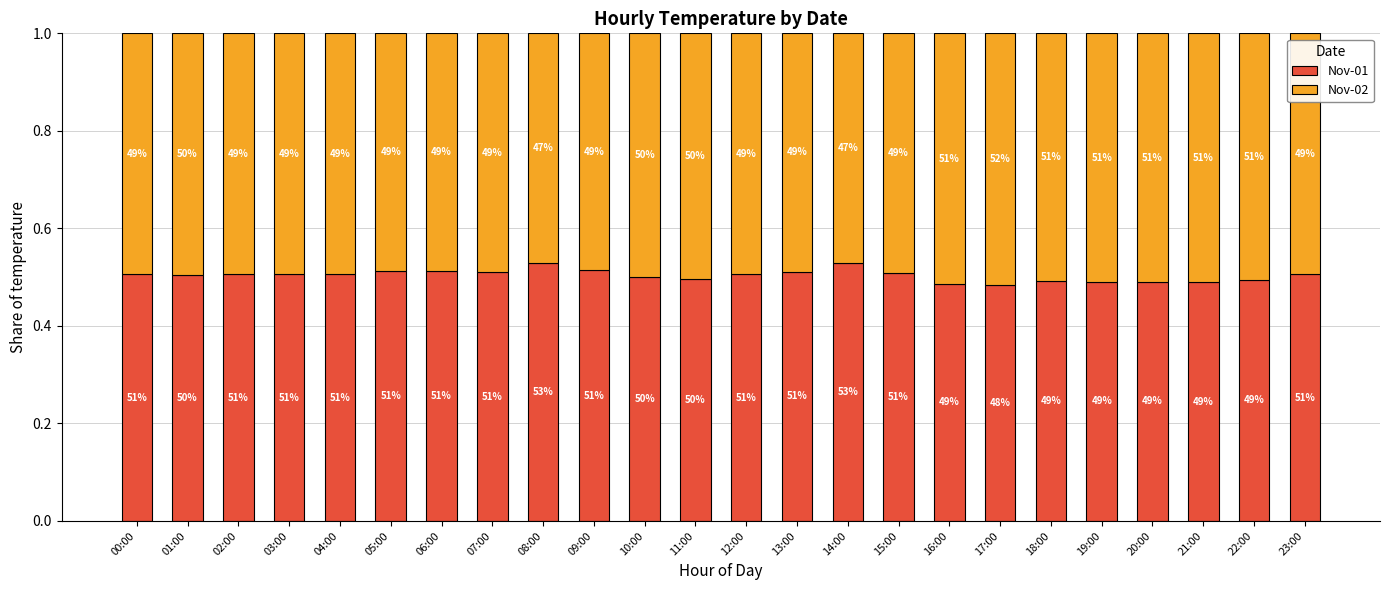

The value of Nov-01 at 23:00 is 0.5. True or false?

True